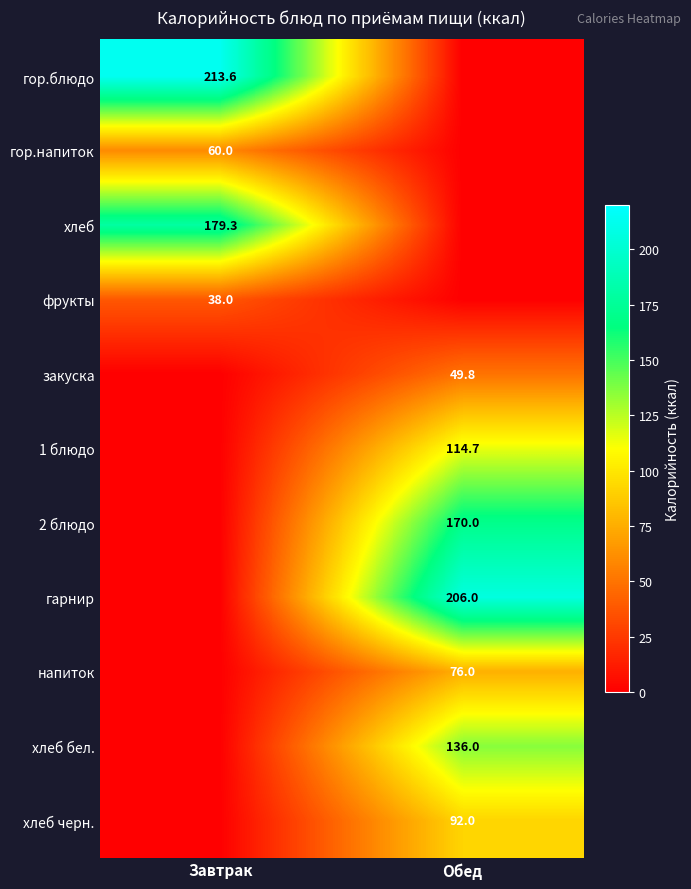

Is it true that фрукты equals 38.0 at Завтрак?

True